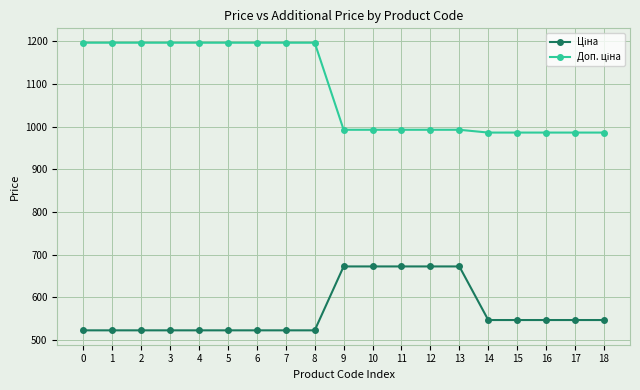

At how many categories does at least one series exceed 1160?

9